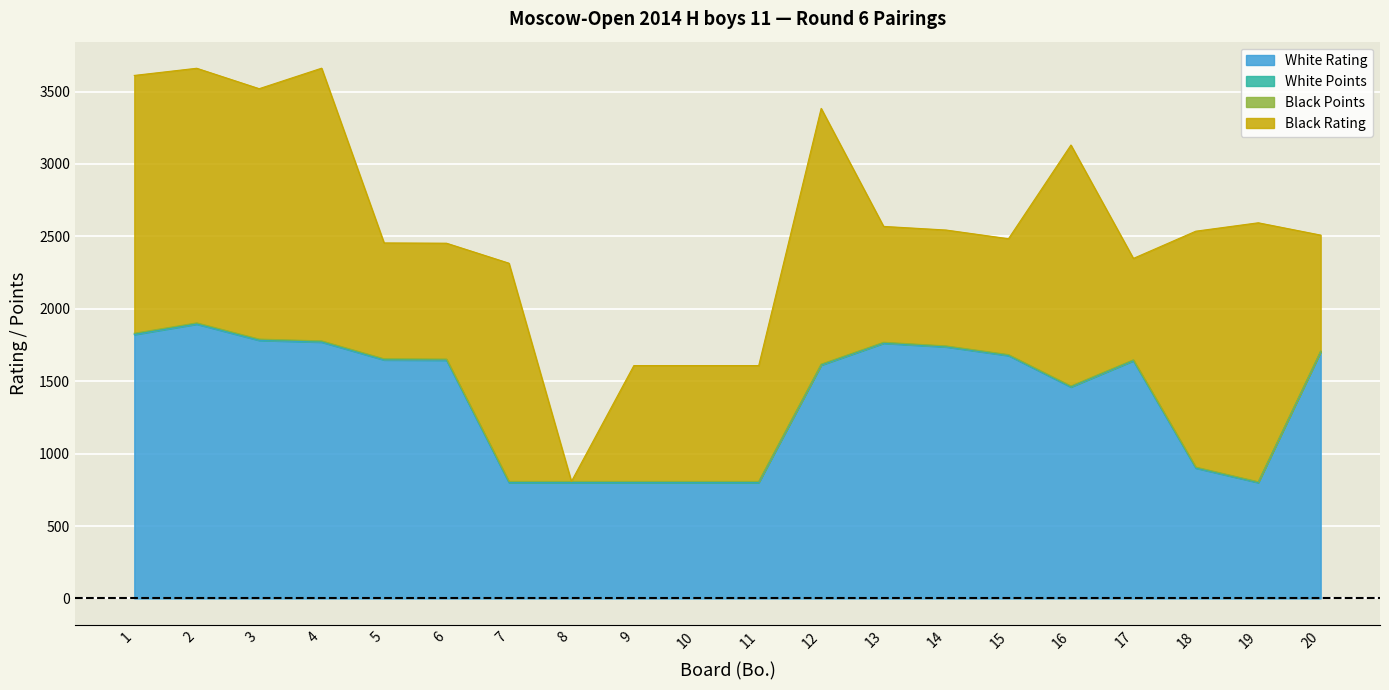

At which label does Black Points reach its minimum?

19